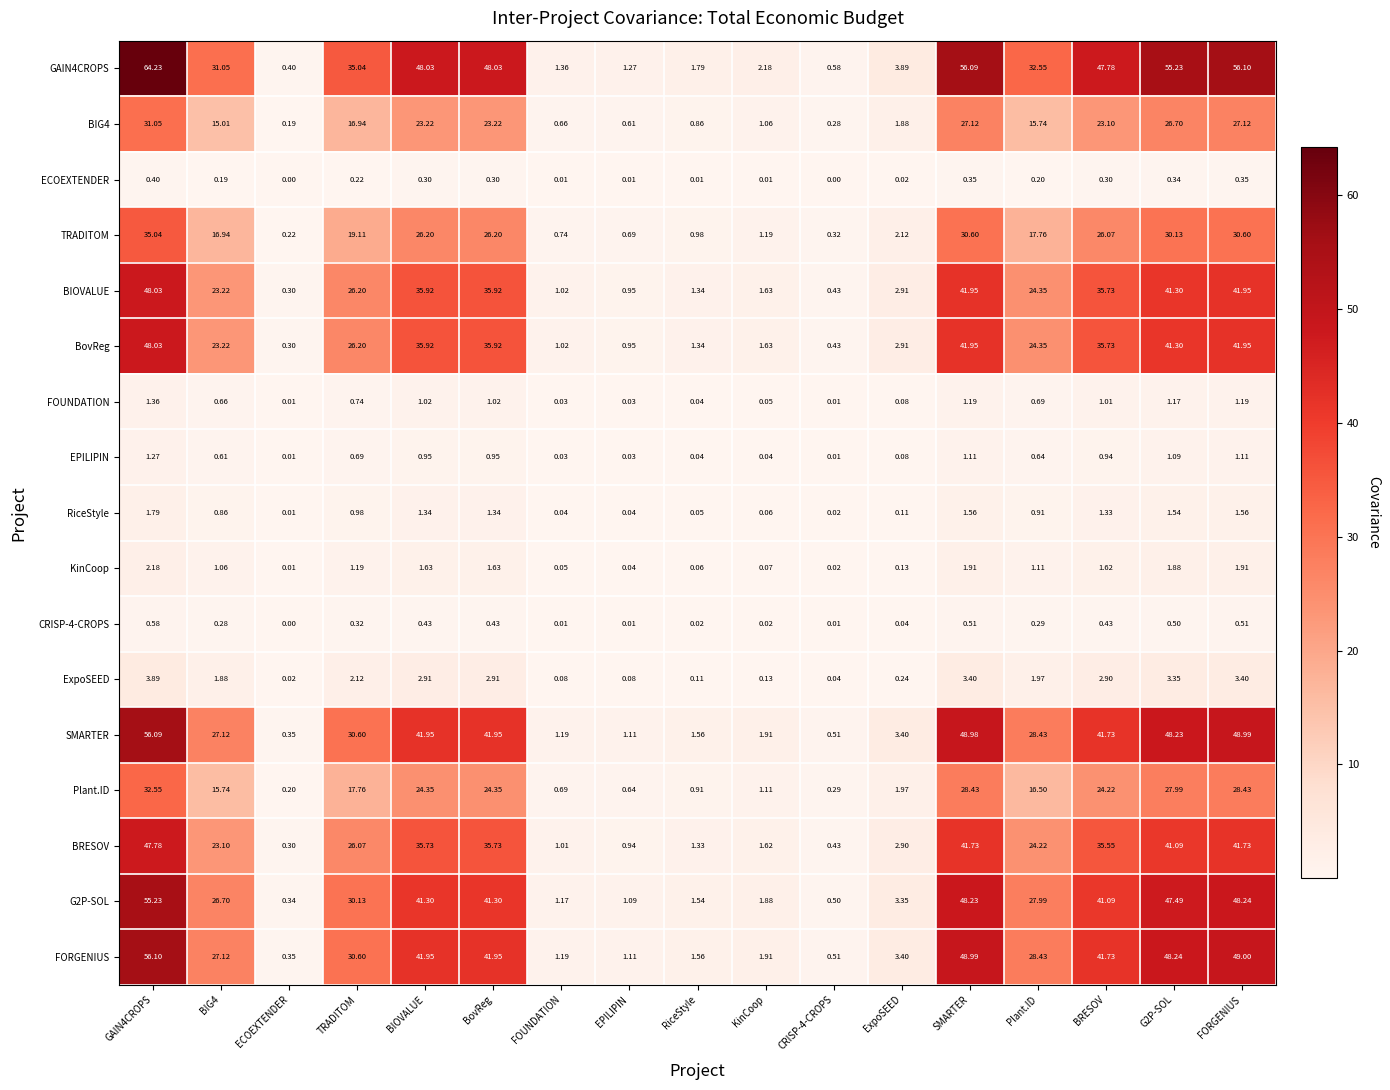

Where is RiceStyle nearest to the value 0?

ECOEXTENDER